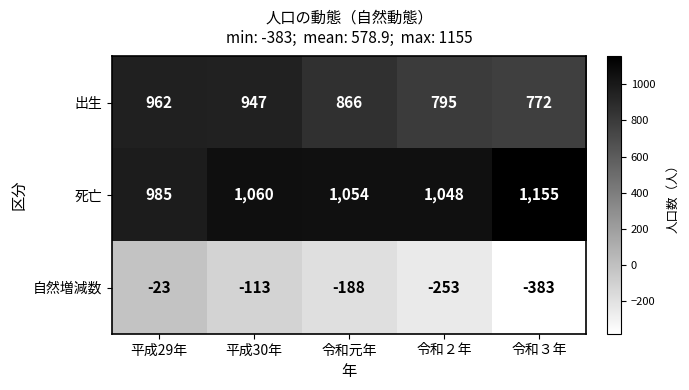

What value does the 出生 series have at 令和３年?

772